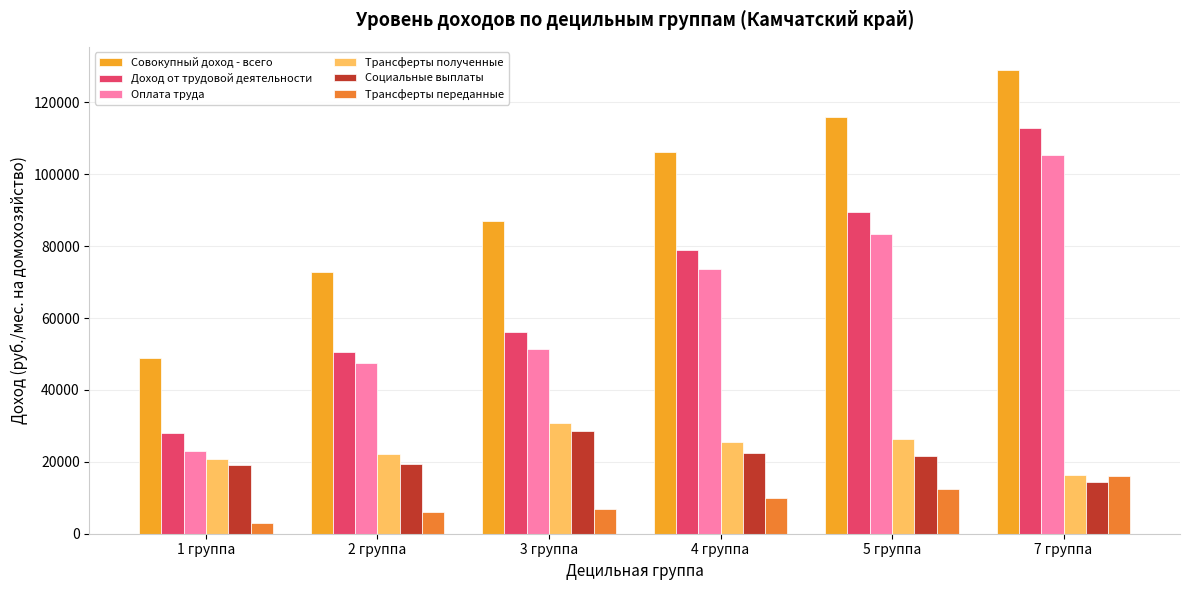

What is the value of the Трансферты переданные bar at the 3rd from the left?

7018.3